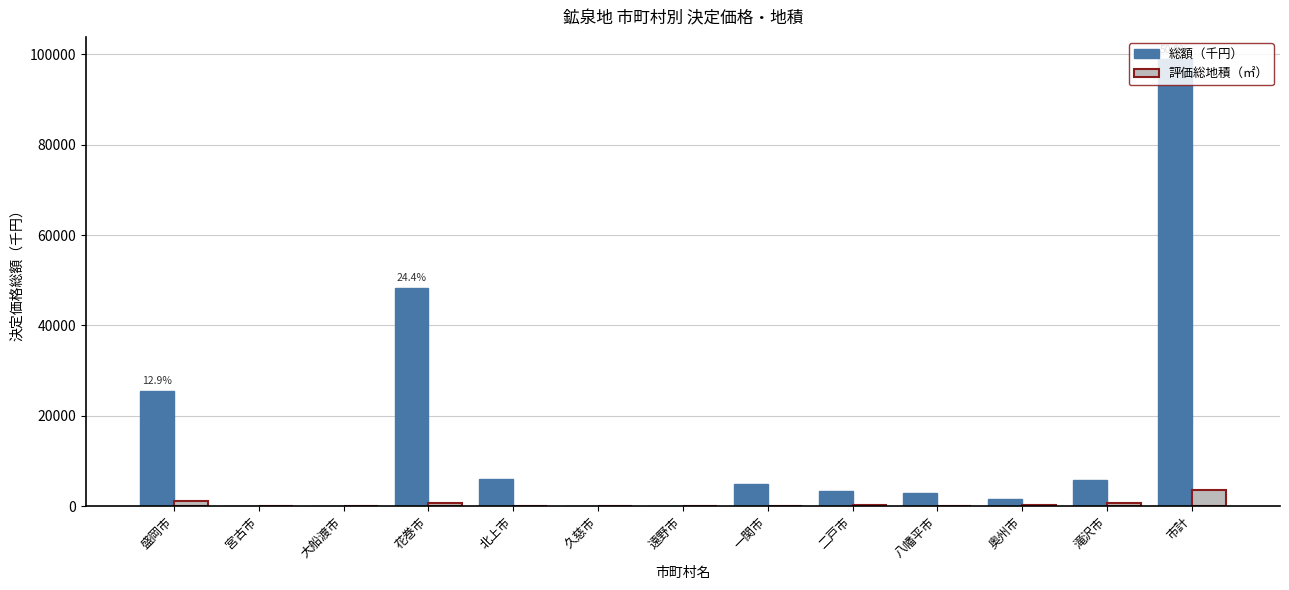

Between 盛岡市 and 花巻市, which series saw the biggest shift?

総額（千円）